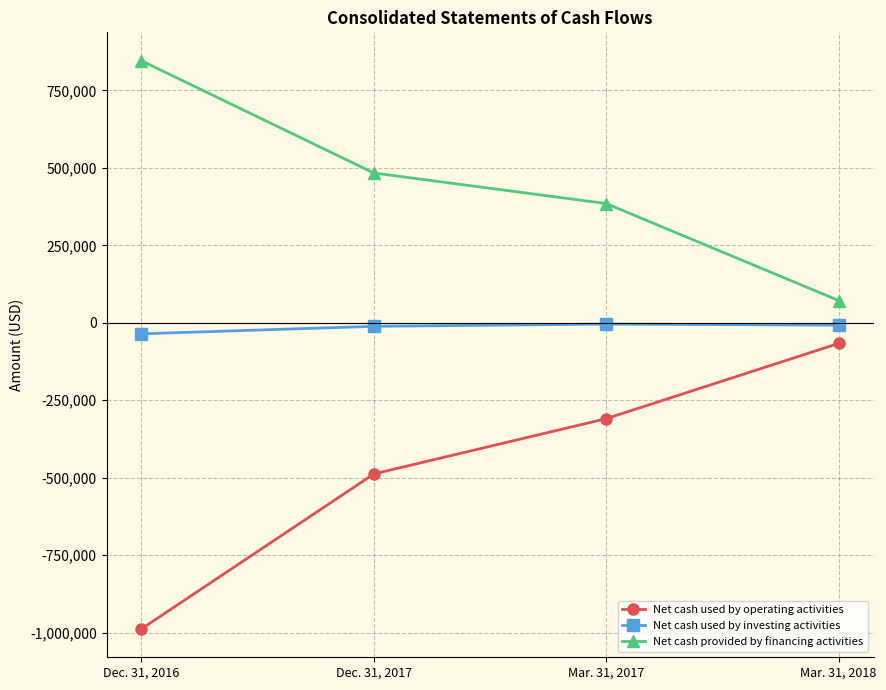

Is the value of Net cash used by investing activities at Mar. 31, 2018 greater than the value of Net cash used by operating activities at Dec. 31, 2017?

Yes